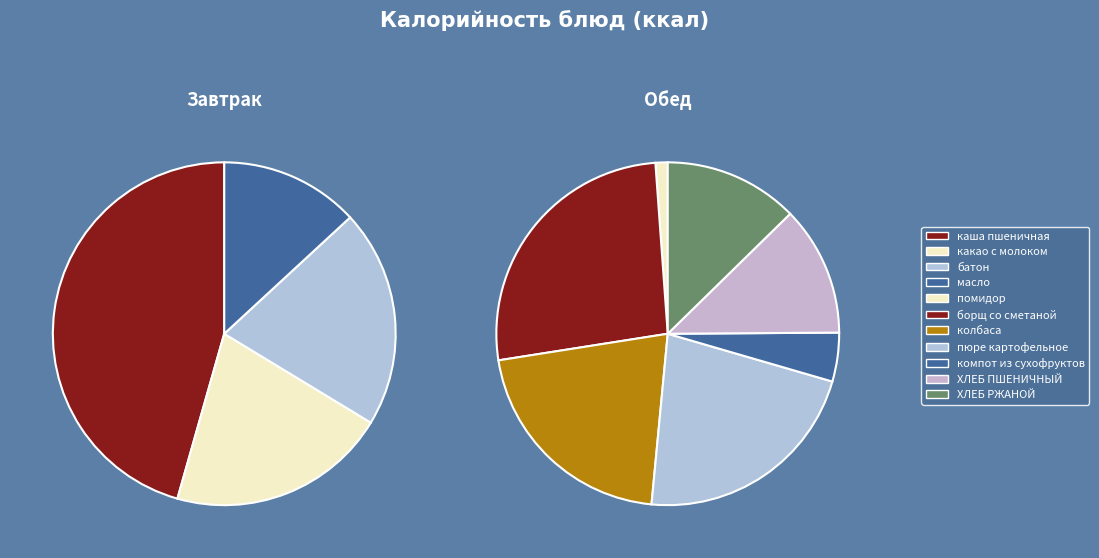

The ХЛЕБ РЖАНОЙ slice represents 15% of the pie. True or false?

False